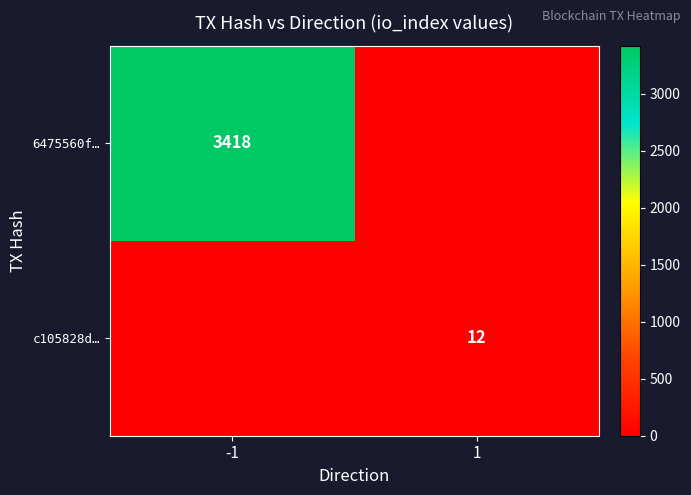

What is the total value across all series at -1?

3418